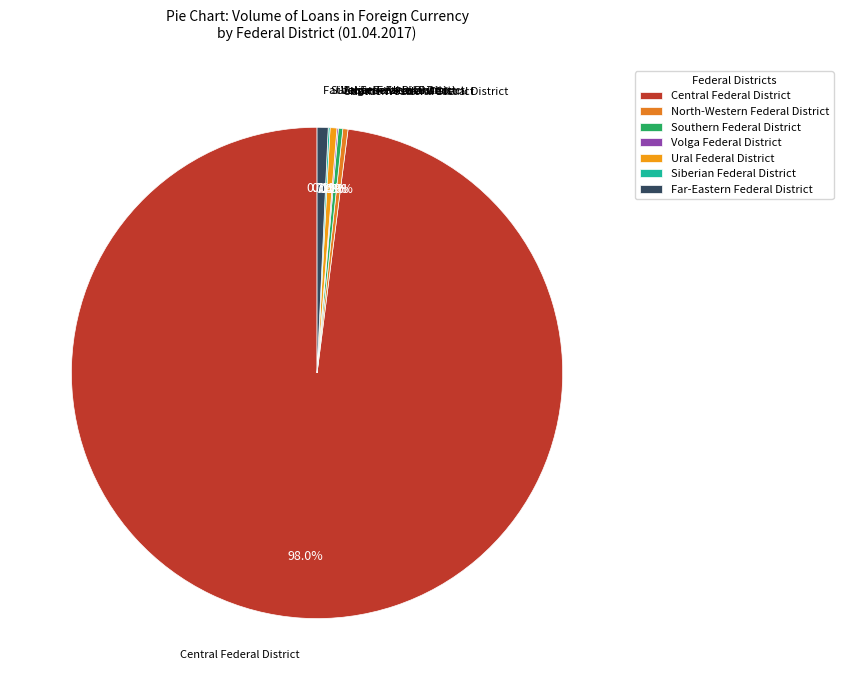

What is the majority slice?

Central Federal District